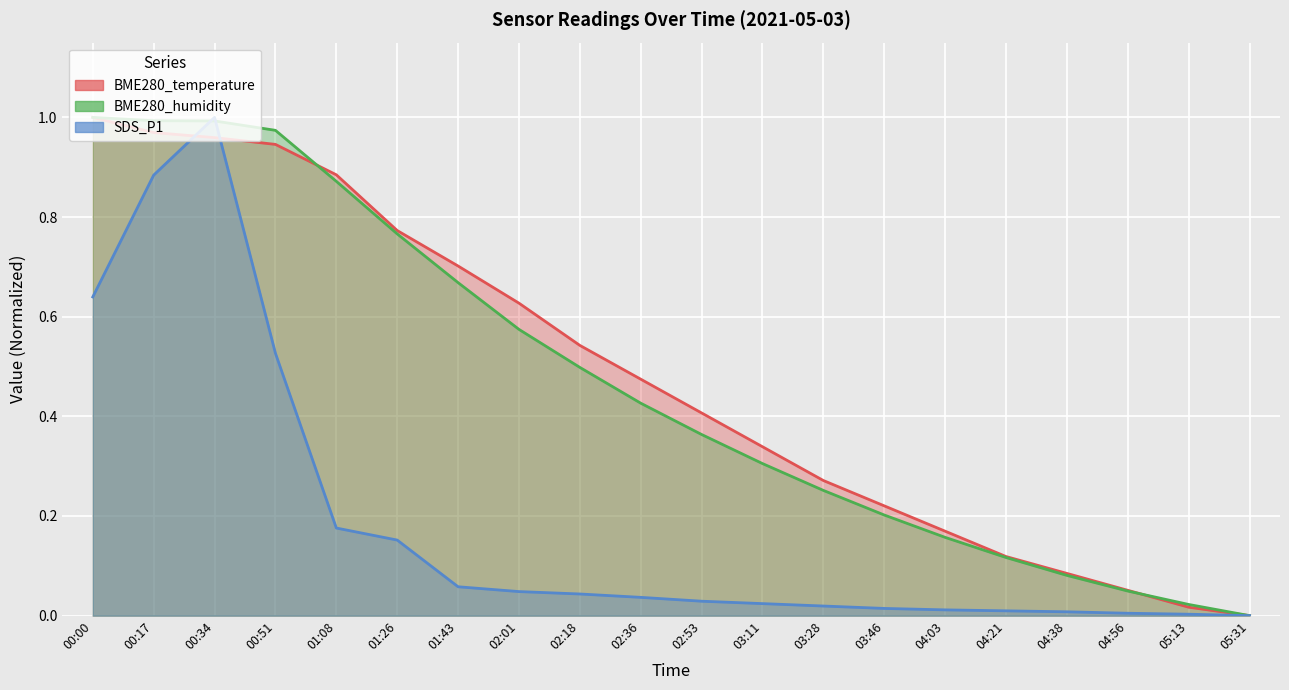

What are all the series names shown in the legend?

BME280_temperature, BME280_humidity, SDS_P1